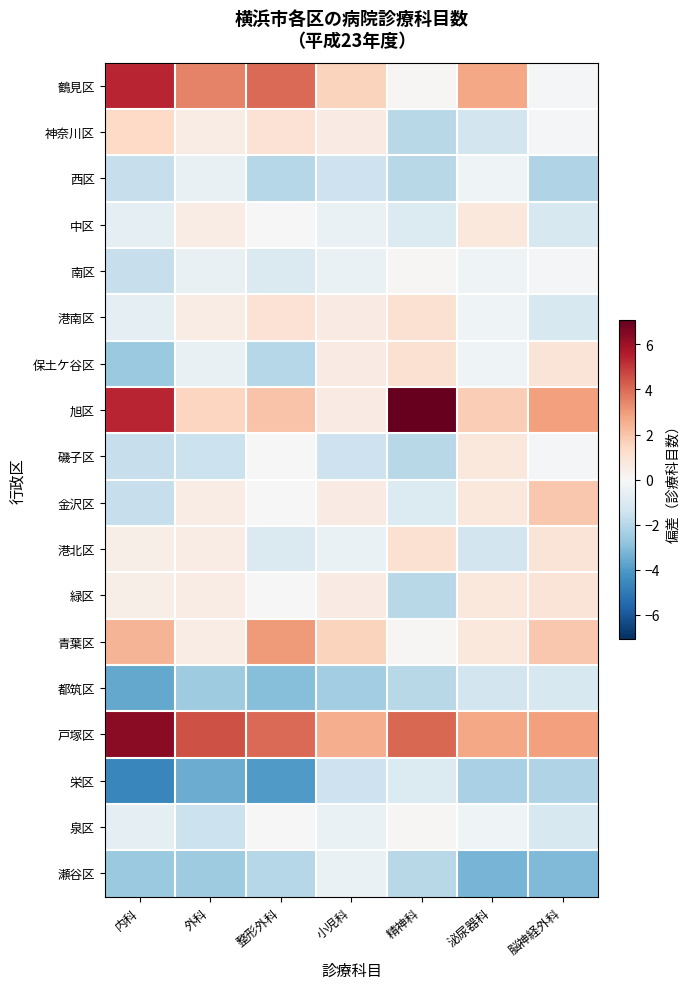

Reading left to right, list all the values displayed in this chart.

鶴見区: 内科=5.4	外科=3.5	整形外科=4.0	小児科=1.6	精神科=0.1	泌尿器科=2.7	脳神経外科=-0.1
神奈川区: 内科=1.4	外科=0.5	整形外科=1.0	小児科=0.6	精神科=-1.9	泌尿器科=-1.3	脳神経外科=-0.1
西区: 内科=-1.6	外科=-0.5	整形外科=-2.0	小児科=-1.4	精神科=-1.9	泌尿器科=-0.3	脳神経外科=-2.1
中区: 内科=-0.6	外科=0.5	整形外科=0.0	小児科=-0.4	精神科=-0.9	泌尿器科=0.7	脳神経外科=-1.1
南区: 内科=-1.6	外科=-0.5	整形外科=-1.0	小児科=-0.4	精神科=0.1	泌尿器科=-0.3	脳神経外科=-0.1
港南区: 内科=-0.6	外科=0.5	整形外科=1.0	小児科=0.6	精神科=1.1	泌尿器科=-0.3	脳神経外科=-1.1
保土ケ谷区: 内科=-2.6	外科=-0.5	整形外科=-2.0	小児科=0.6	精神科=1.1	泌尿器科=-0.3	脳神経外科=0.9
旭区: 内科=5.4	外科=1.5	整形外科=2.0	小児科=0.6	精神科=7.1	泌尿器科=1.7	脳神経外科=2.9
磯子区: 内科=-1.6	外科=-1.5	整形外科=0.0	小児科=-1.4	精神科=-1.9	泌尿器科=0.7	脳神経外科=-0.1
金沢区: 内科=-1.6	外科=0.5	整形外科=0.0	小児科=0.6	精神科=-0.9	泌尿器科=0.7	脳神経外科=1.9
港北区: 内科=0.4	外科=0.5	整形外科=-1.0	小児科=-0.4	精神科=1.1	泌尿器科=-1.3	脳神経外科=0.9
緑区: 内科=0.4	外科=0.5	整形外科=0.0	小児科=0.6	精神科=-1.9	泌尿器科=0.7	脳神経外科=0.9
青葉区: 内科=2.4	外科=0.5	整形外科=3.0	小児科=1.6	精神科=0.1	泌尿器科=0.7	脳神経外科=1.9
都筑区: 内科=-3.6	外科=-2.5	整形外科=-3.0	小児科=-2.4	精神科=-1.9	泌尿器科=-1.3	脳神経外科=-1.1
戸塚区: 内科=6.4	外科=4.5	整形外科=4.0	小児科=2.6	精神科=4.1	泌尿器科=2.7	脳神経外科=2.9
栄区: 内科=-4.6	外科=-3.5	整形外科=-4.0	小児科=-1.4	精神科=-0.9	泌尿器科=-2.3	脳神経外科=-2.1
泉区: 内科=-0.6	外科=-1.5	整形外科=0.0	小児科=-0.4	精神科=0.1	泌尿器科=-0.3	脳神経外科=-1.1
瀬谷区: 内科=-2.6	外科=-2.5	整形外科=-2.0	小児科=-0.4	精神科=-1.9	泌尿器科=-3.3	脳神経外科=-3.1